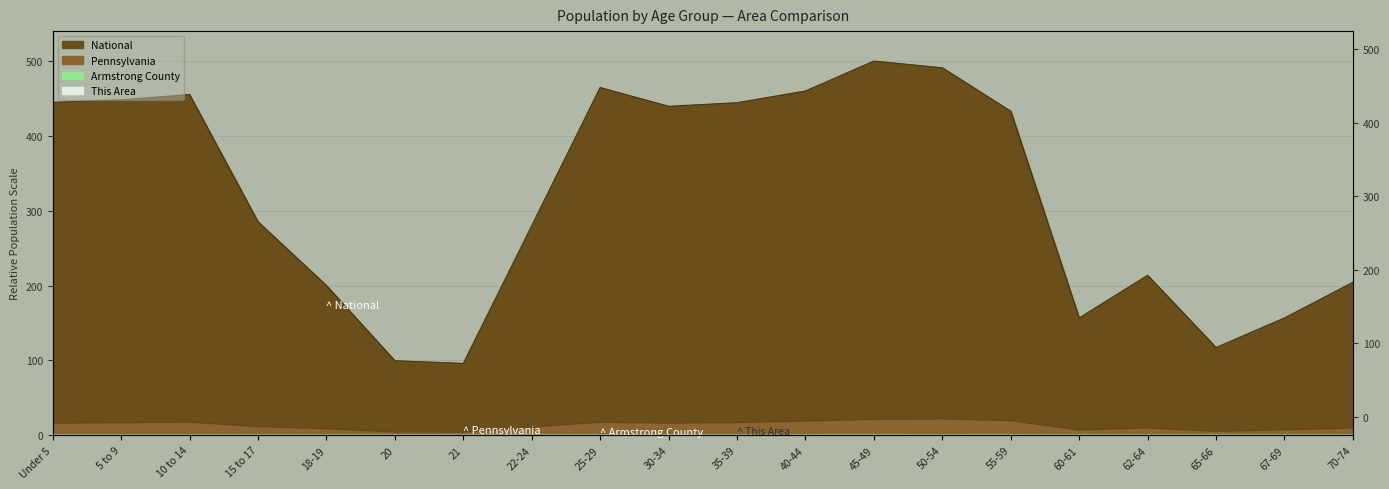

What position from the right is 60-61?

5